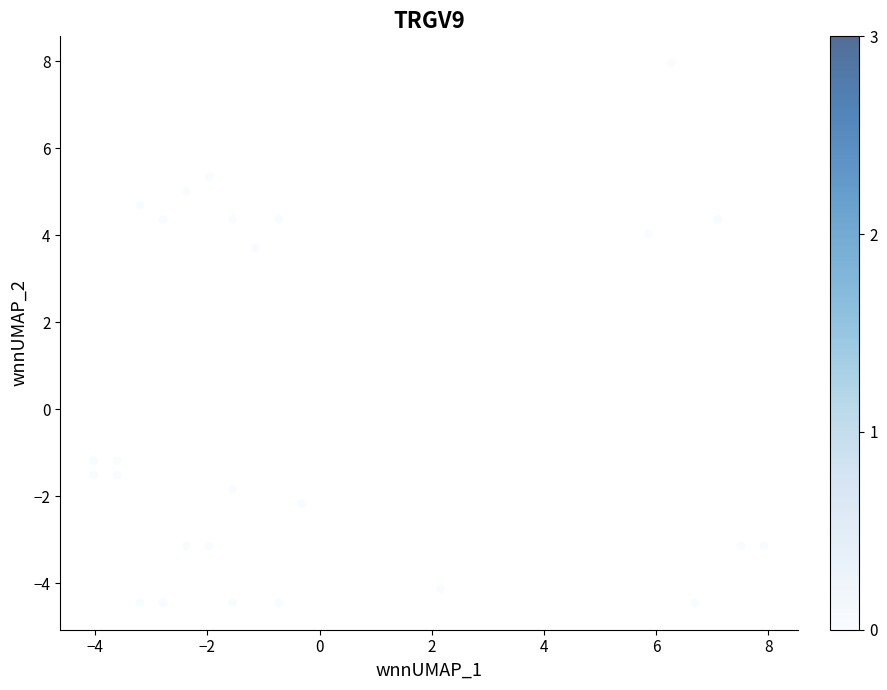

What is the range of X values (max minus min)?

11.9